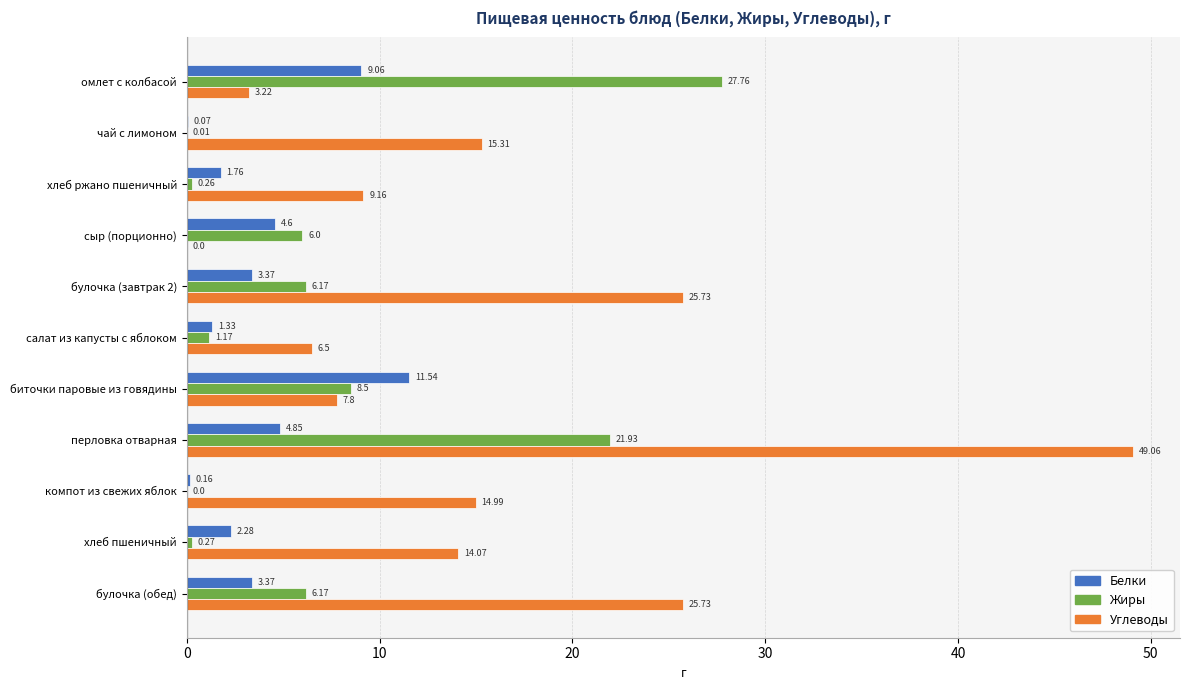

What are all the series names shown in the legend?

Белки, Жиры, Углеводы